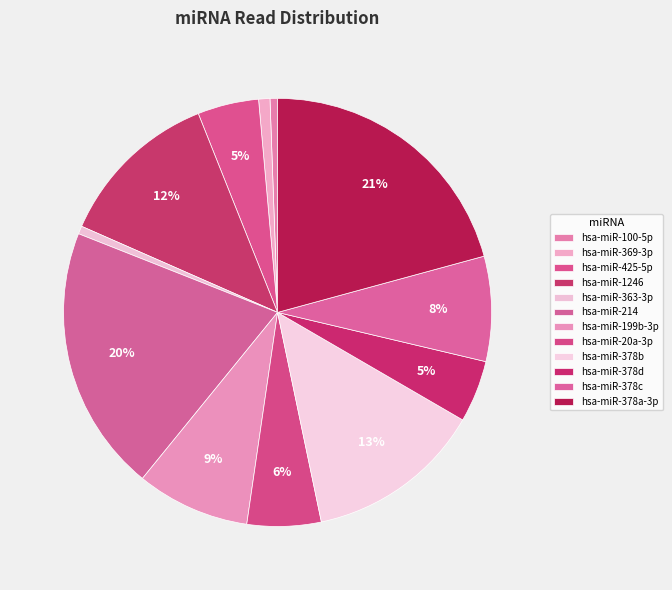

Does hsa-miR-214 account for over 50% of the chart?

No